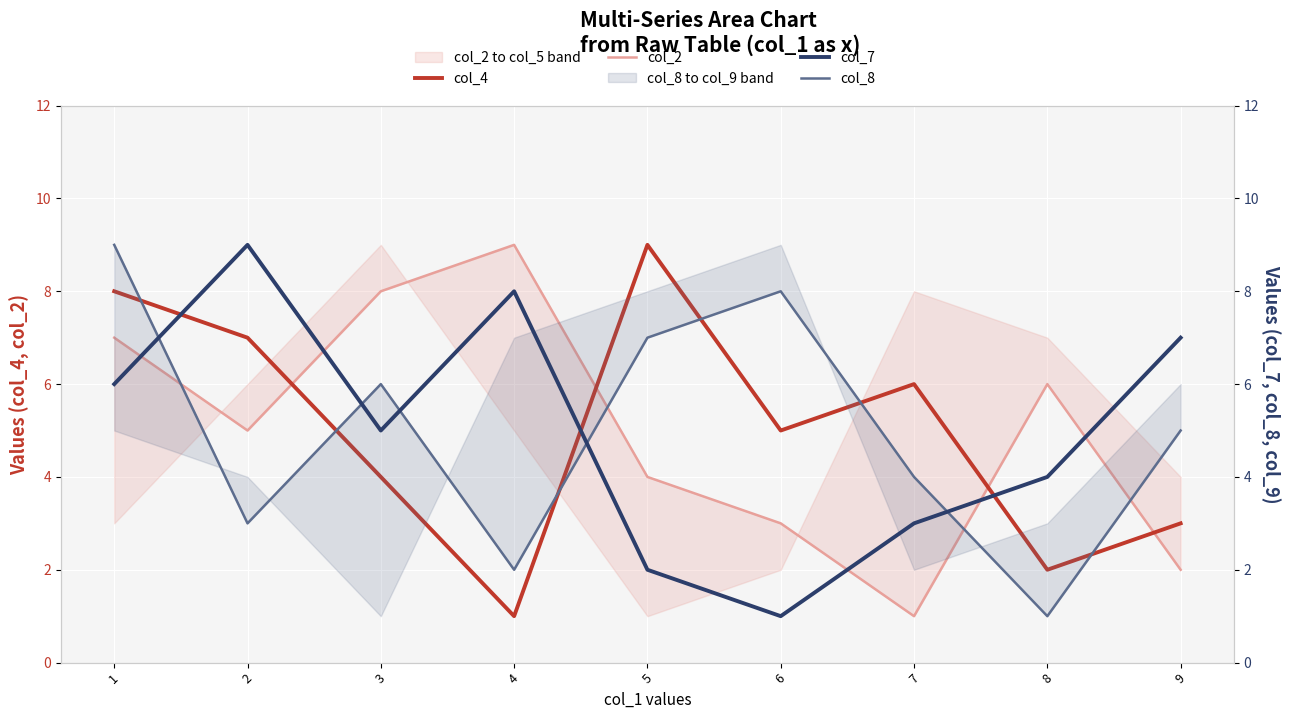

Where does the col_8 series first go above 5?

1